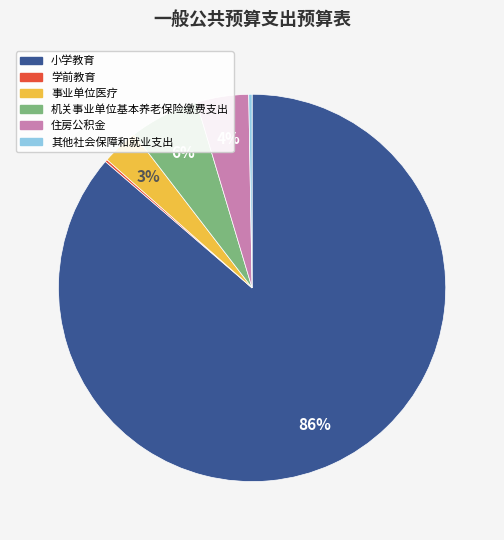

Which slice is the largest?

小学教育